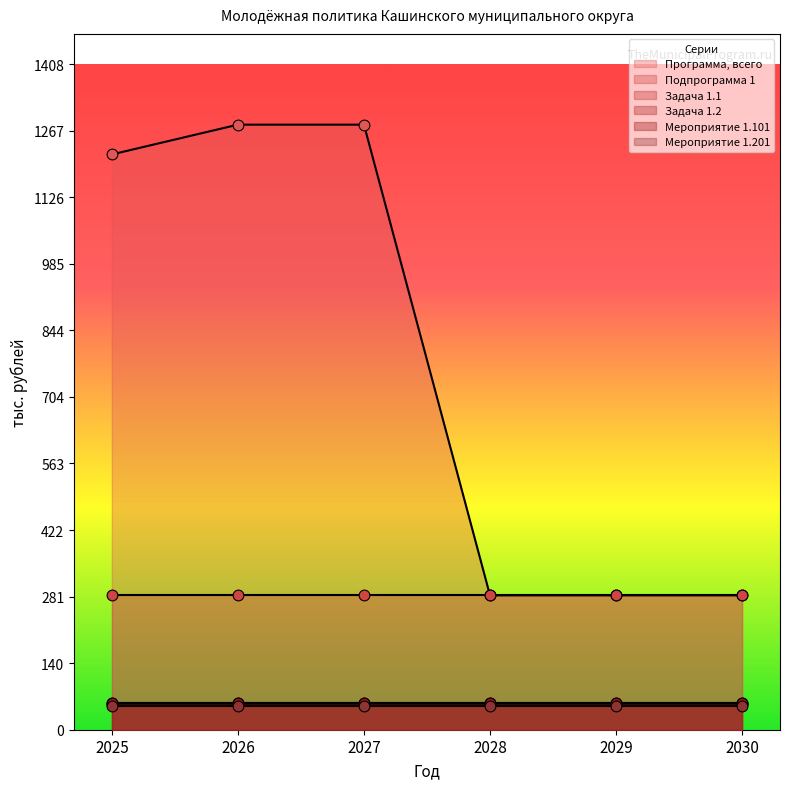

Which series has the widest spread of Y values?

Программа, всего